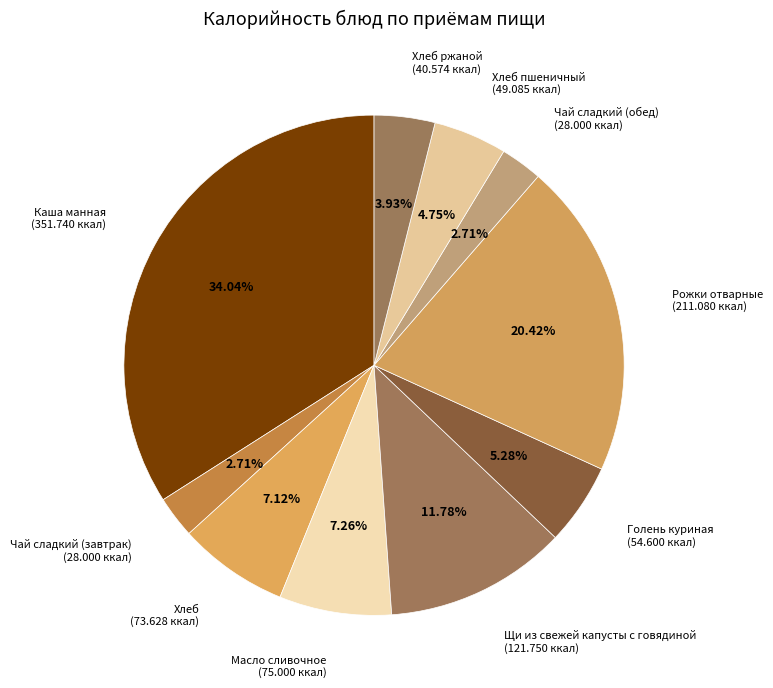

Count the number of slices in the pie.

10